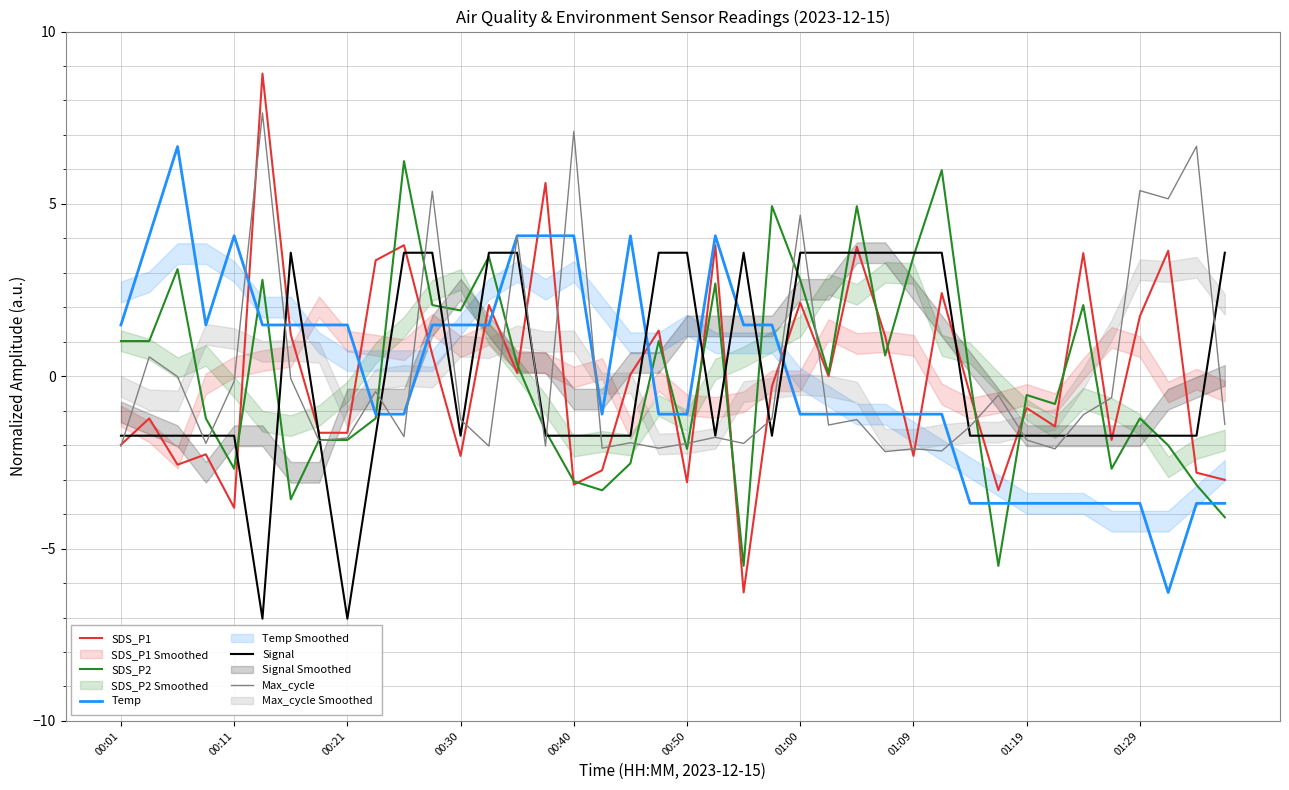

What is the maximum value for Temp?

6.7